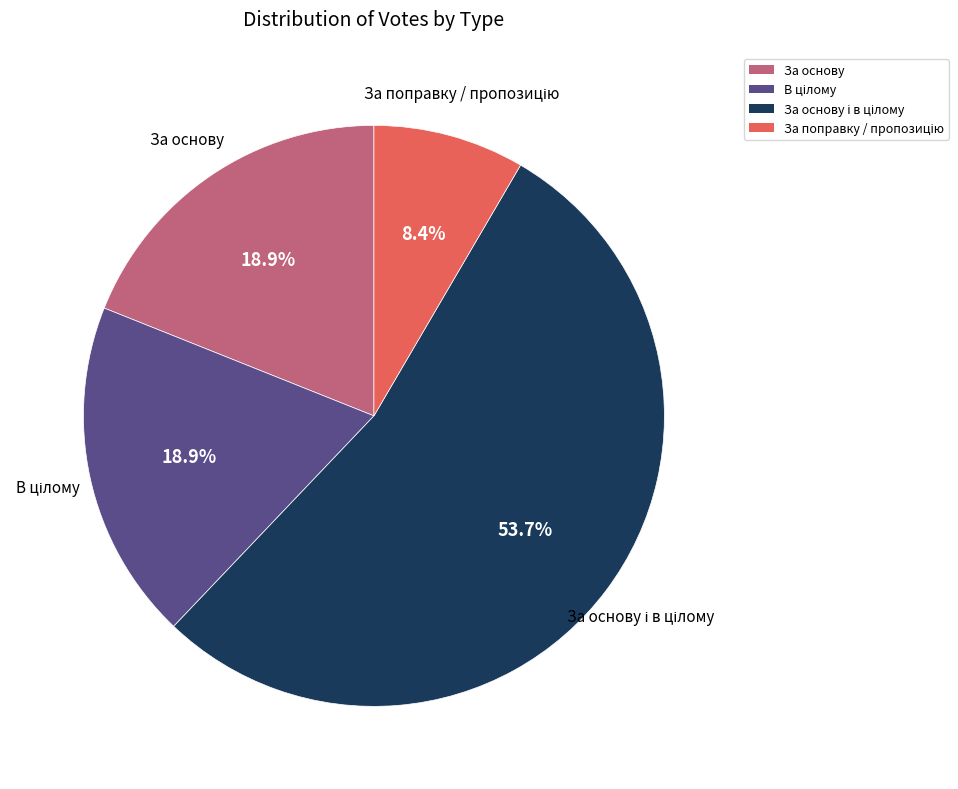

Is there a majority slice in this chart?

Yes